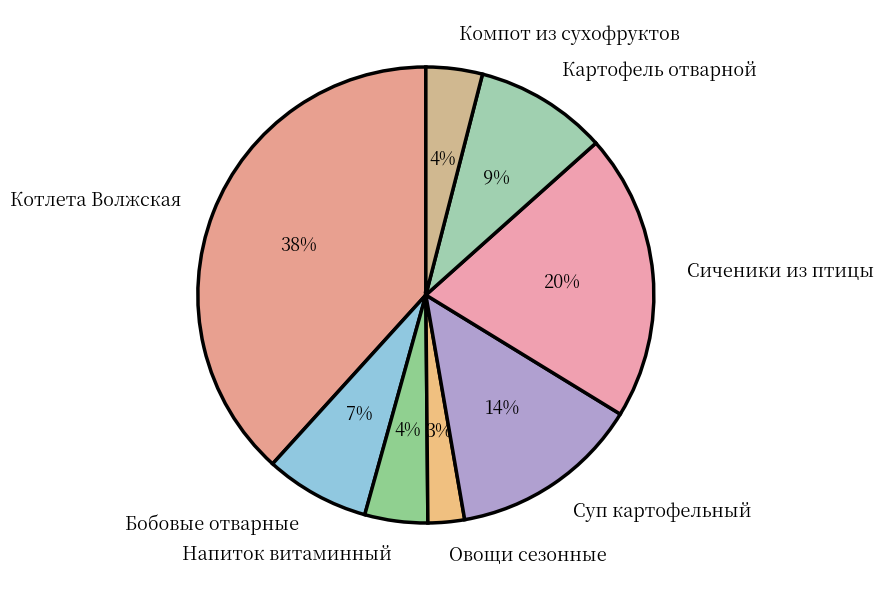

Which slice is the smallest?

Овощи сезонные